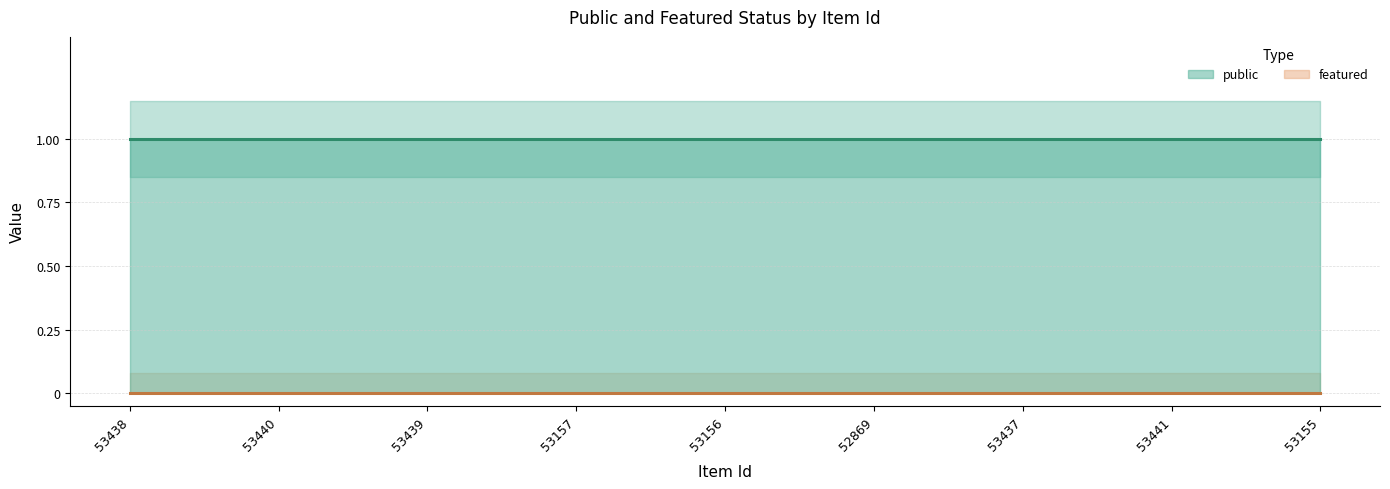

Where is public nearest to the value 1?

53438